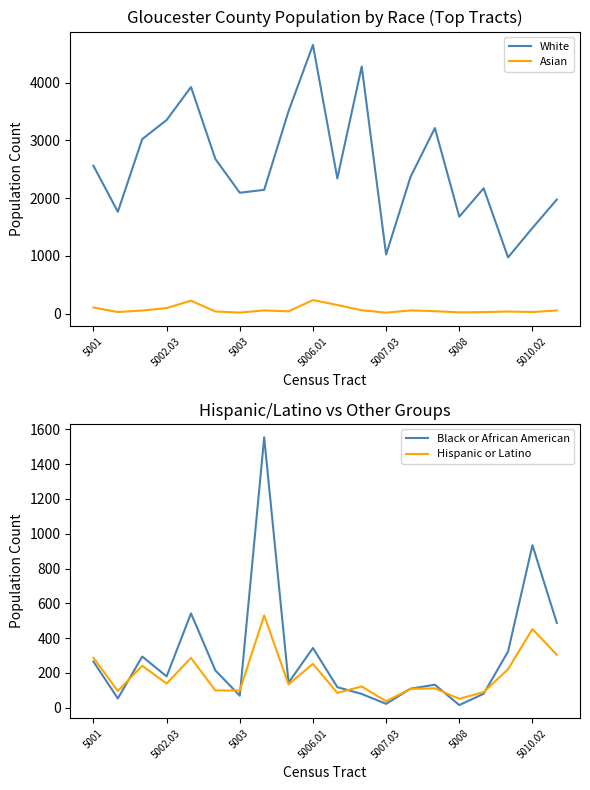

True or false: Asian and White cross at least once.

False